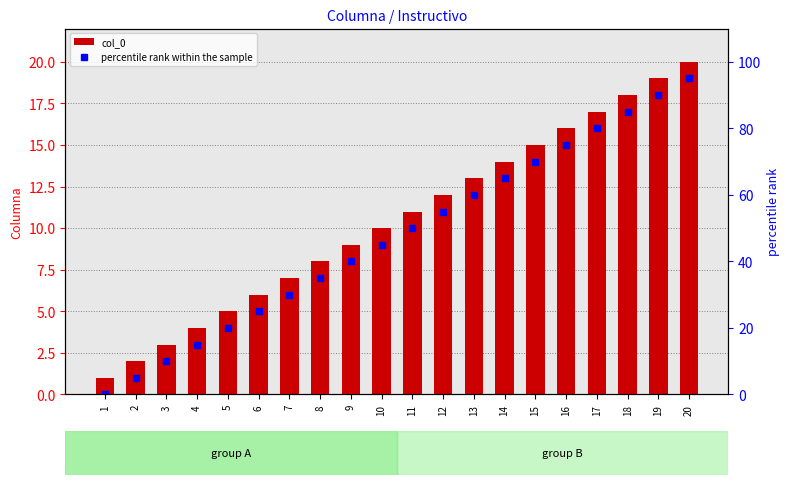

How many distinct data groups are displayed?

2